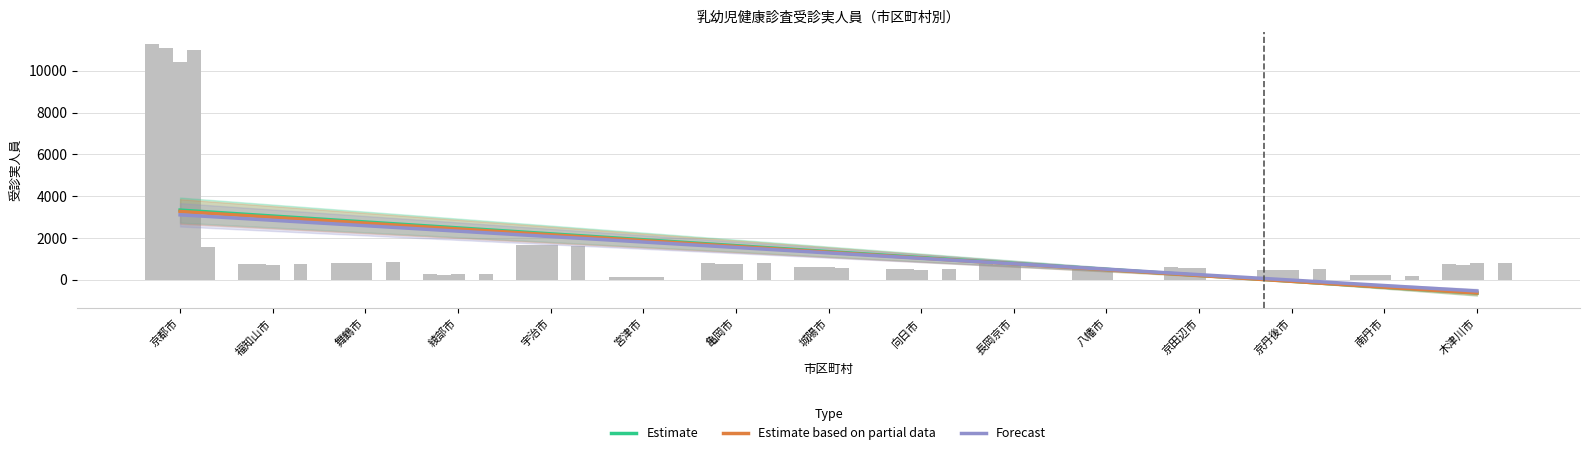

Is the value of Forecast at 木津川市 greater than the value of Estimate at 木津川市?

Yes